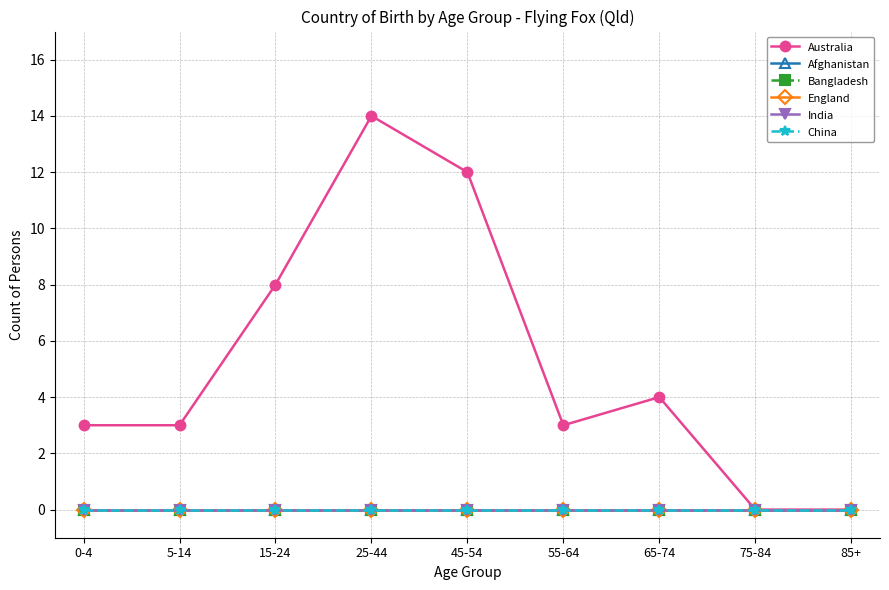

At which label does India reach its minimum?

0-4